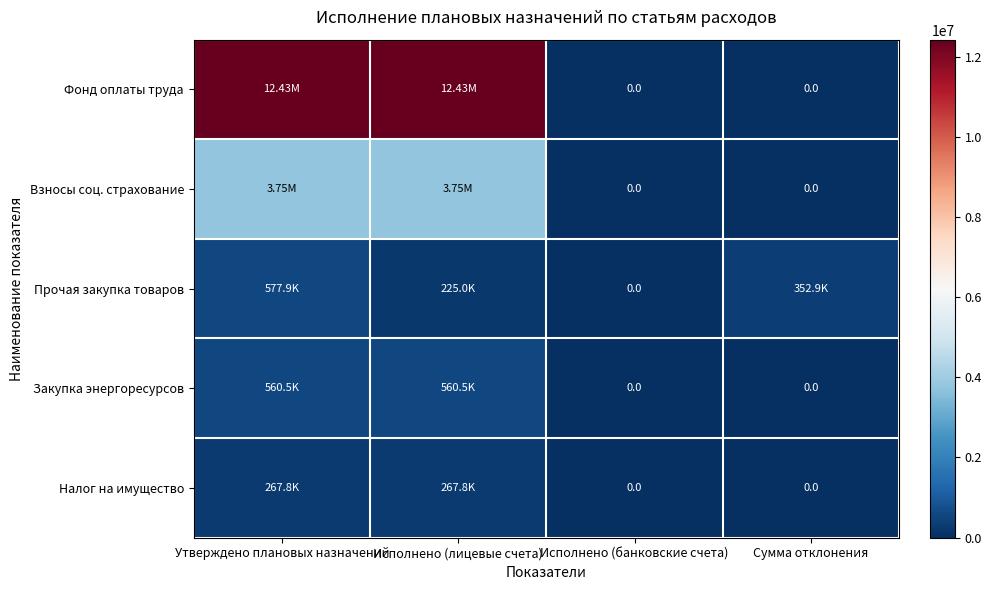

Is it true that Закупка энергоресурсов equals 330499.4 at Исполнено (банковские счета)?

False